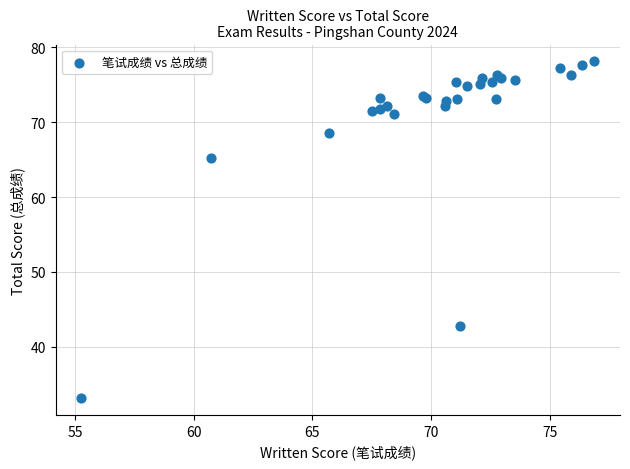

What Y value in the scatter plot is closest to 55?

65.2